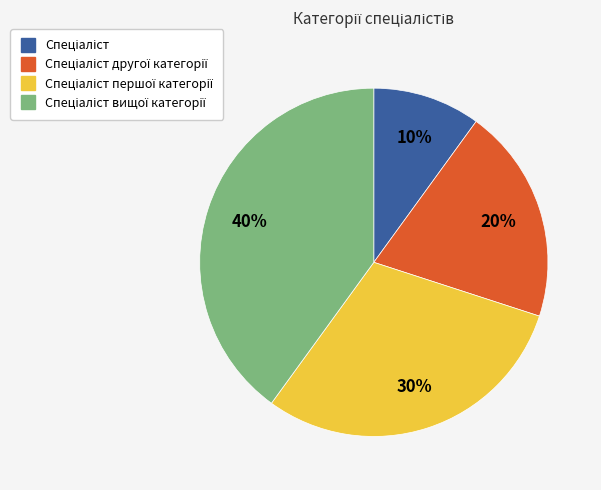

To the nearest percent, what is the average slice percentage?

25%